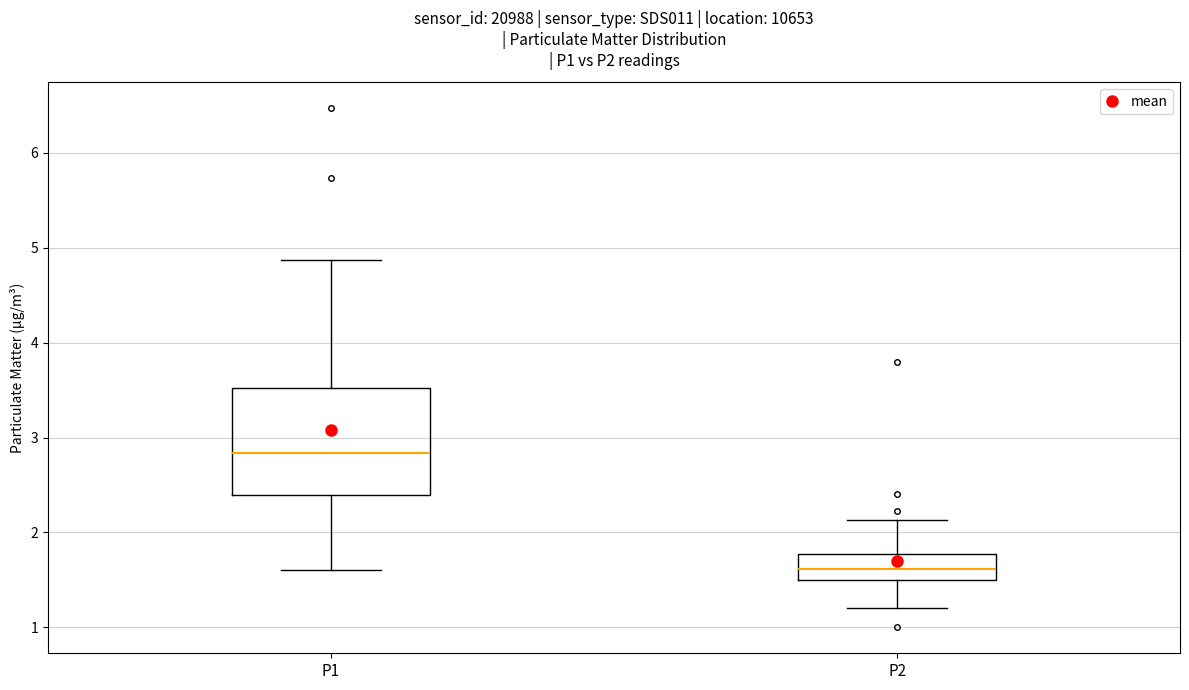

Reading left to right, transcribe this box plot: for each box, give where its median line is, the range the box spans, and where its two whiskers end, as read against the y-axis. The values are not printed on the chart, so give them approximately, as read against the axis.

P1: median 2.8, box 2.4 to 3.5, whiskers 1.6 to 4.9
P2: median 1.6, box 1.5 to 1.8, whiskers 1.2 to 2.1